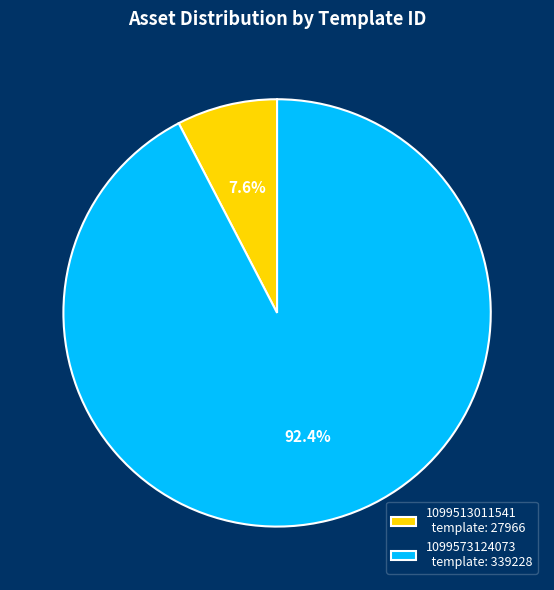

Which has a higher value, 1099573124073 template: 339228 or 1099513011541 template: 27966?

1099573124073 template: 339228